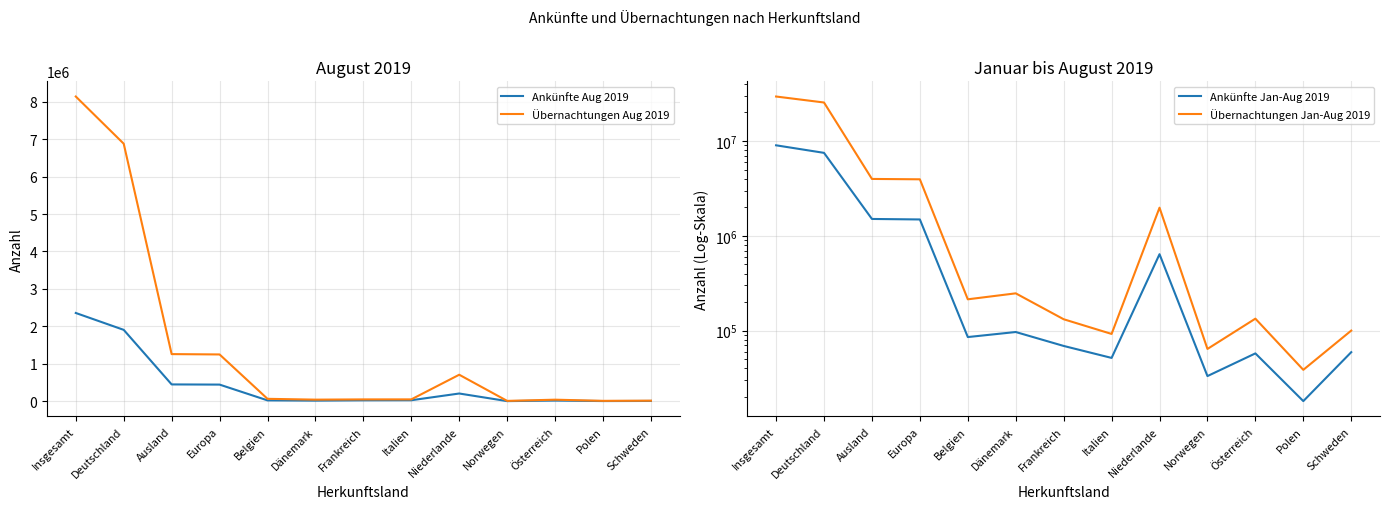

What are all the series names shown in the legend?

Ankünfte Aug 2019, Übernachtungen Aug 2019, Ankünfte Jan-Aug 2019, Übernachtungen Jan-Aug 2019